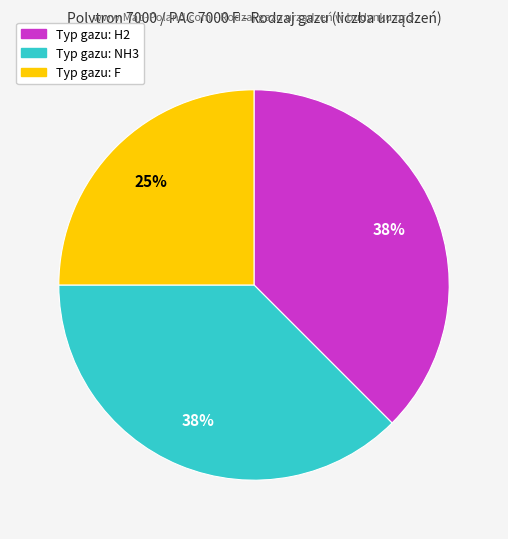

Is there a majority slice in this chart?

No